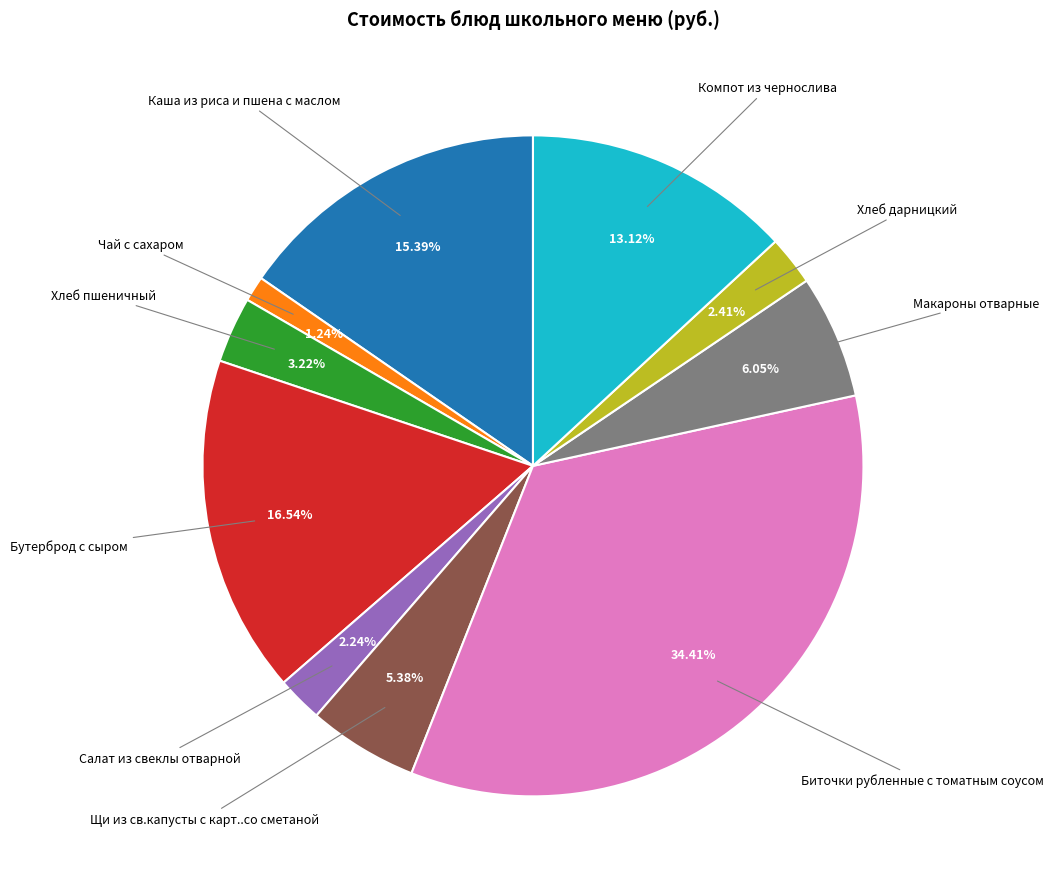

Does any single category account for the majority?

No